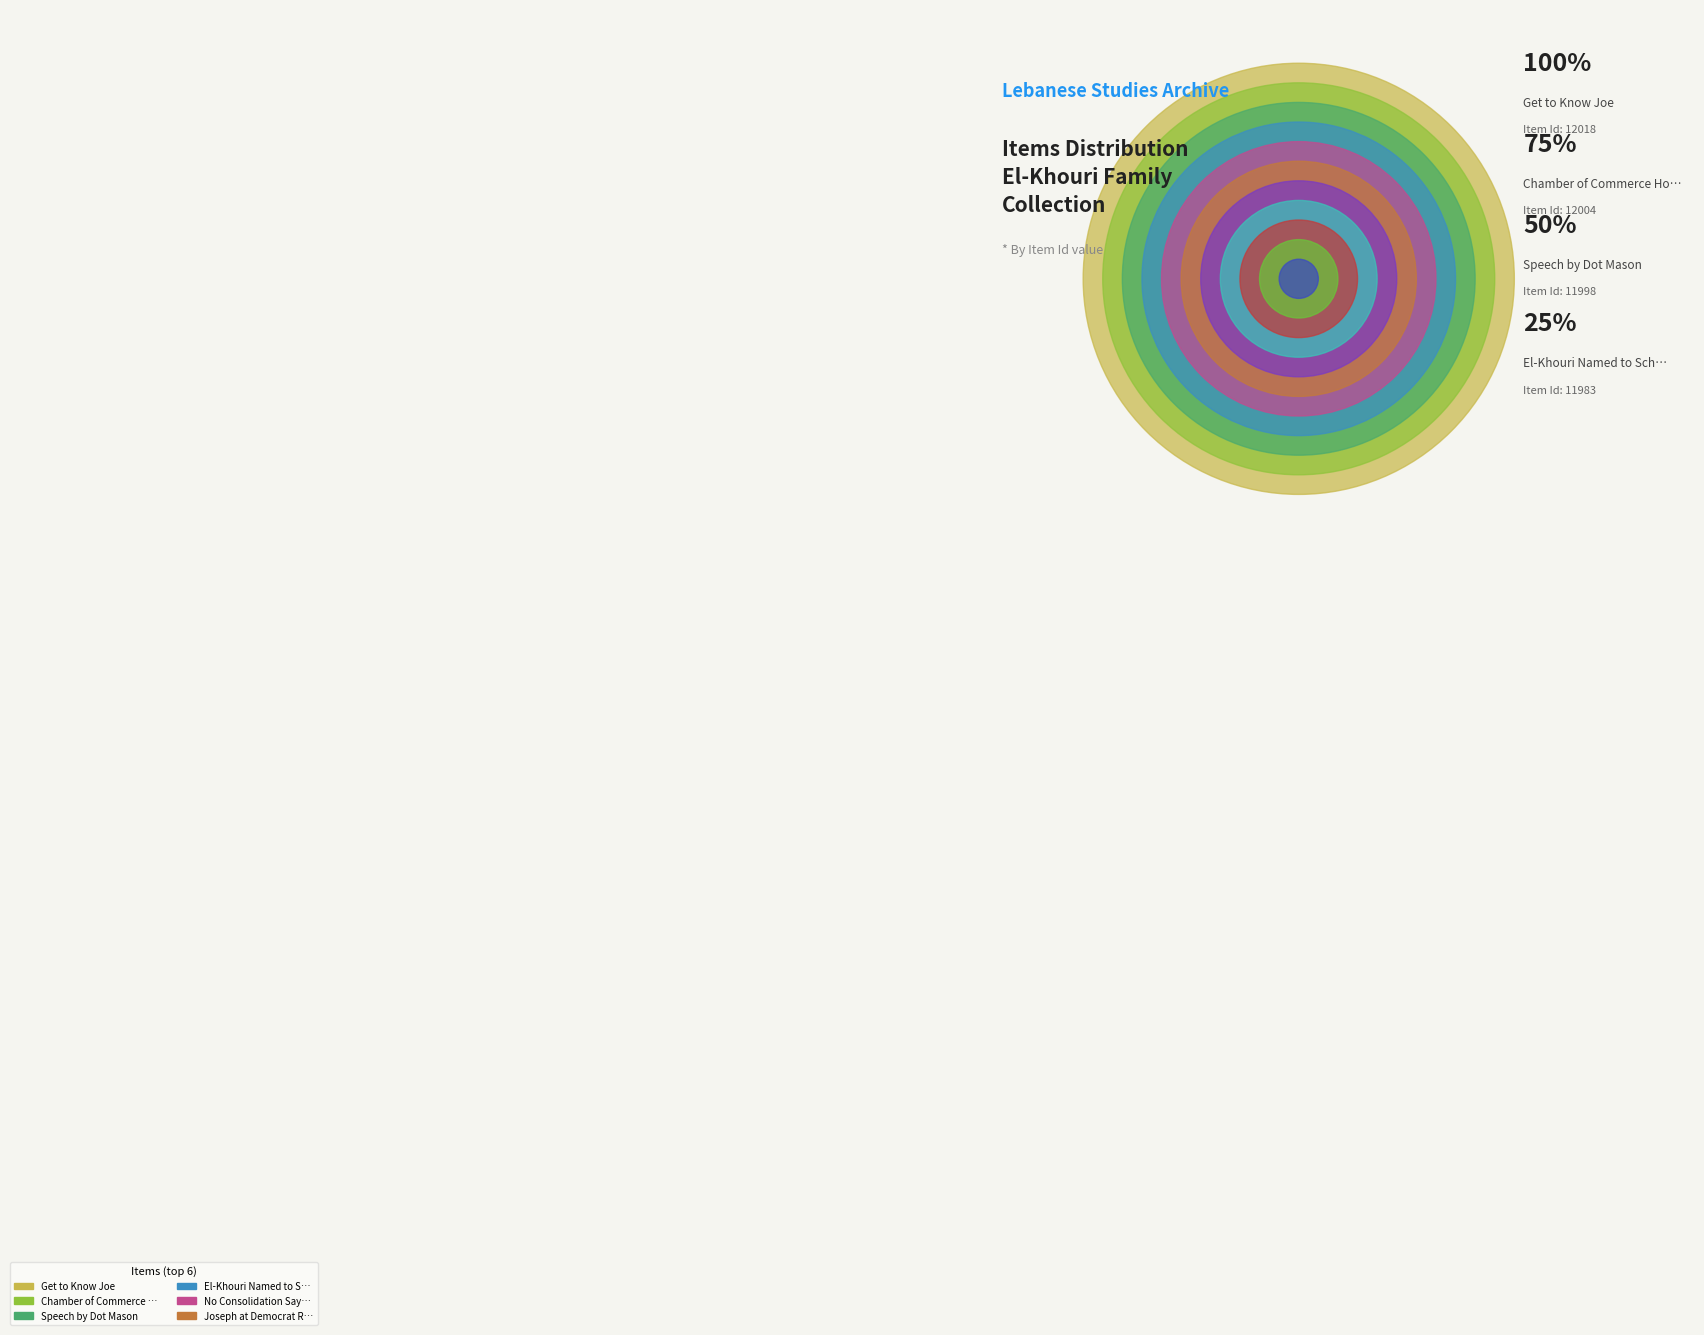

To the nearest percent, what percentage of the pie is Joseph at Democrat Rally?

10%